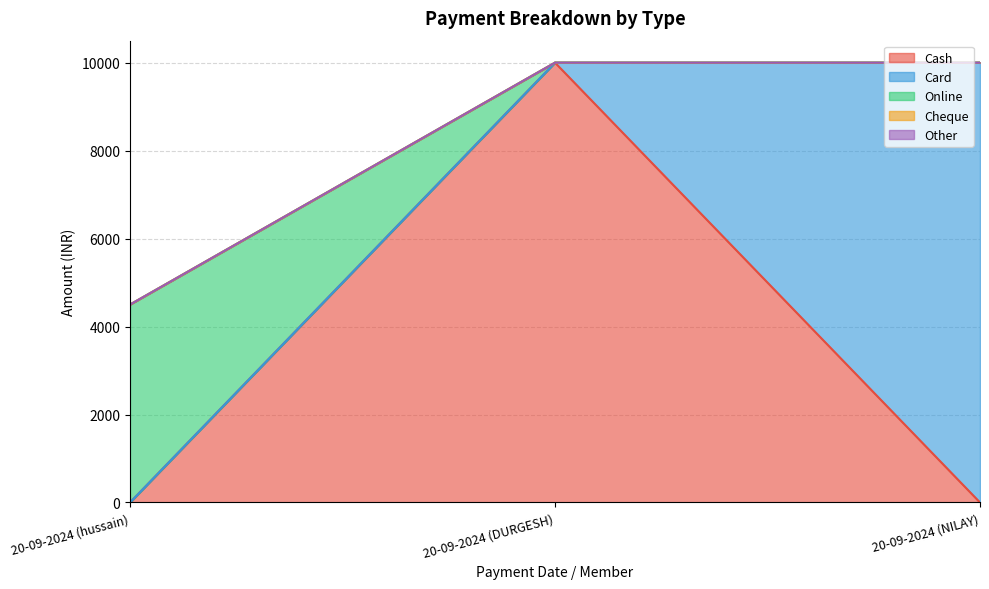

What are all the series names shown in the legend?

Cash, Card, Online, Cheque, Other